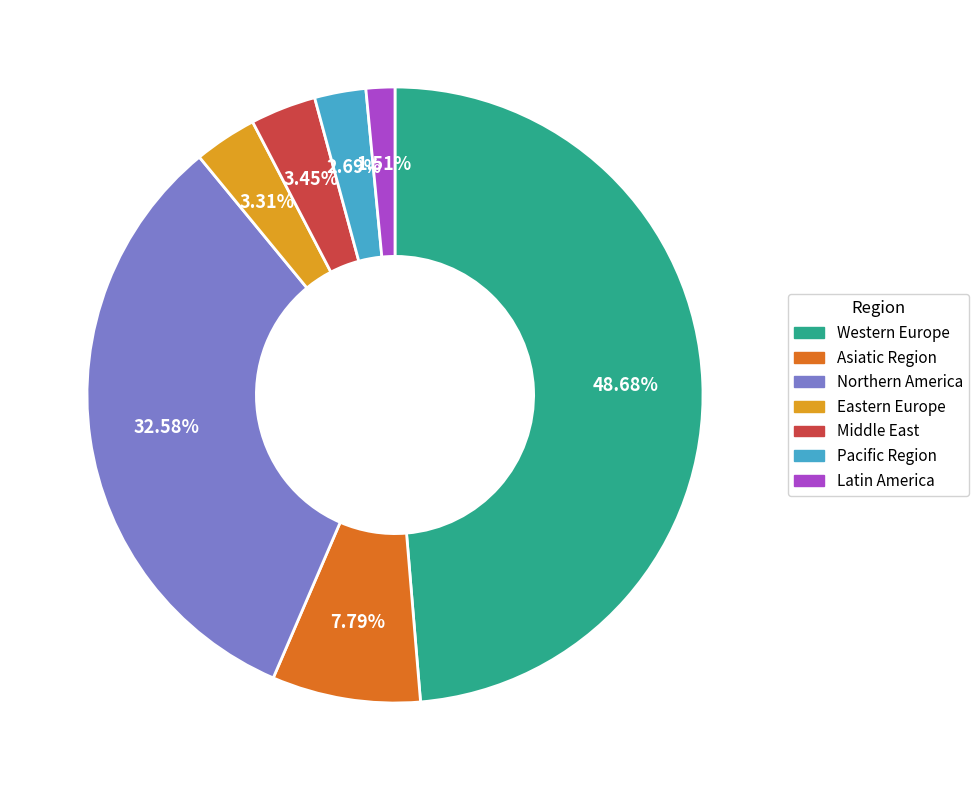

Combined, what portion of the pie is Eastern Europe and Middle East?

6.8%